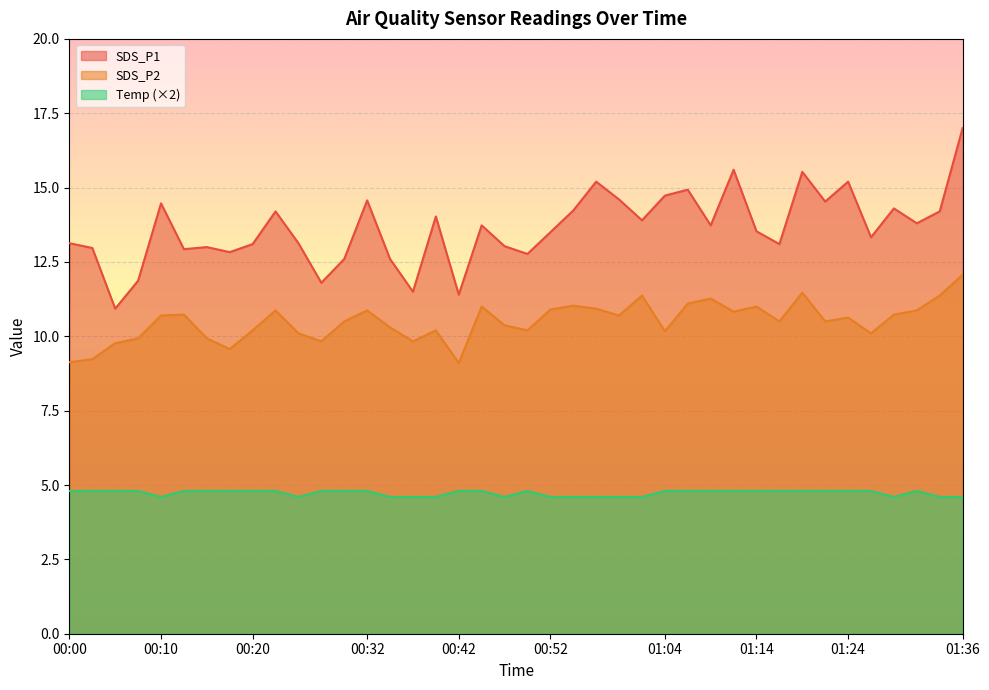

How many lines are shown in the chart?

3